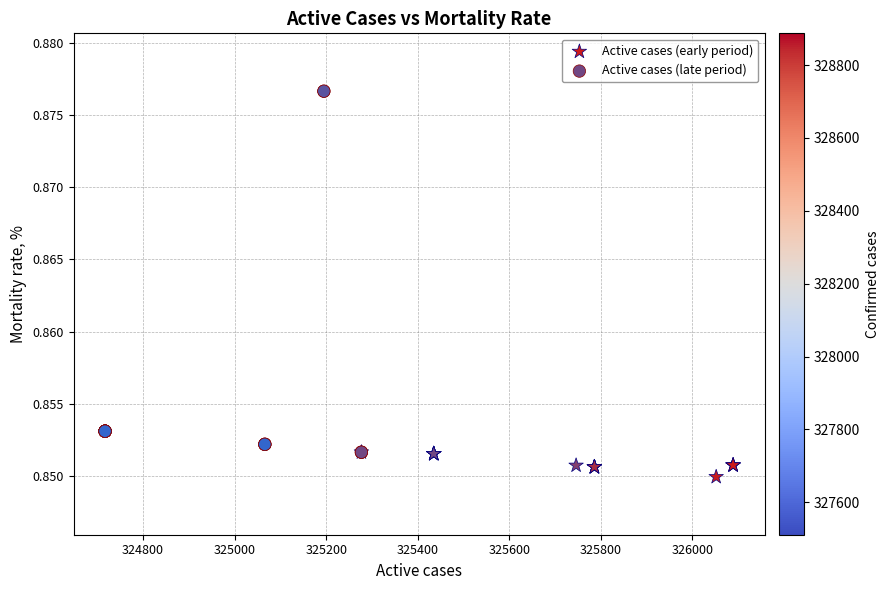

Which series reaches the maximum Y coordinate?

Active cases (late period)